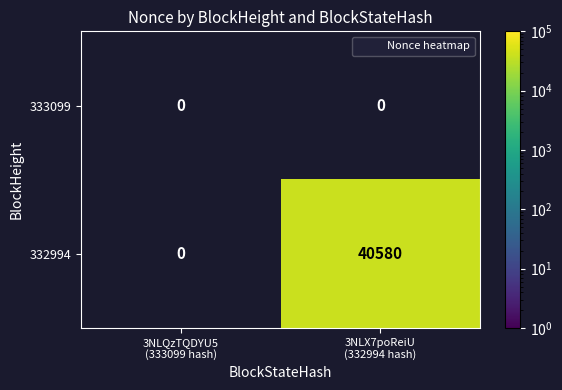

What is the maximum value for 332994?

40580